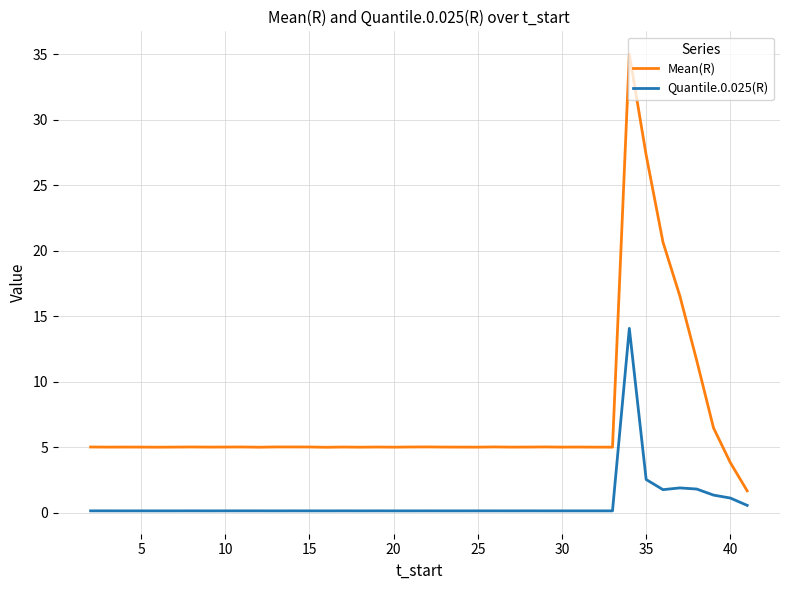

Which series has the largest range (max minus min)?

Mean(R)